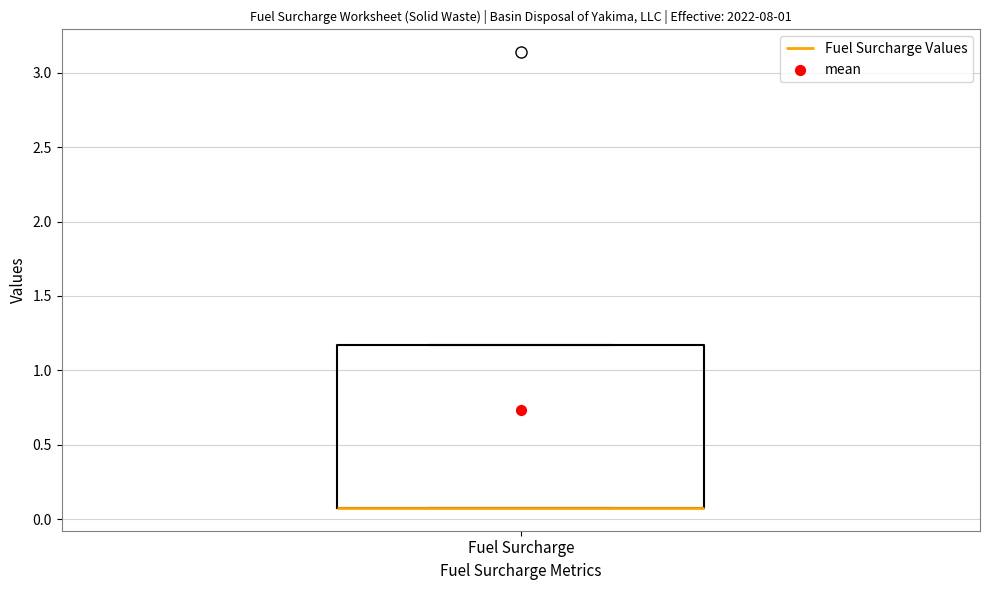

Transcribe this box plot: give where the median line is, the range the box spans, and where the two whiskers end, as read against the y-axis. The values are not printed on the chart, so give them approximately, as read against the axis.

median 0.10 (drawn on the box's lower edge), box 0.05 to 1.15, whiskers 0.05 to 1.15